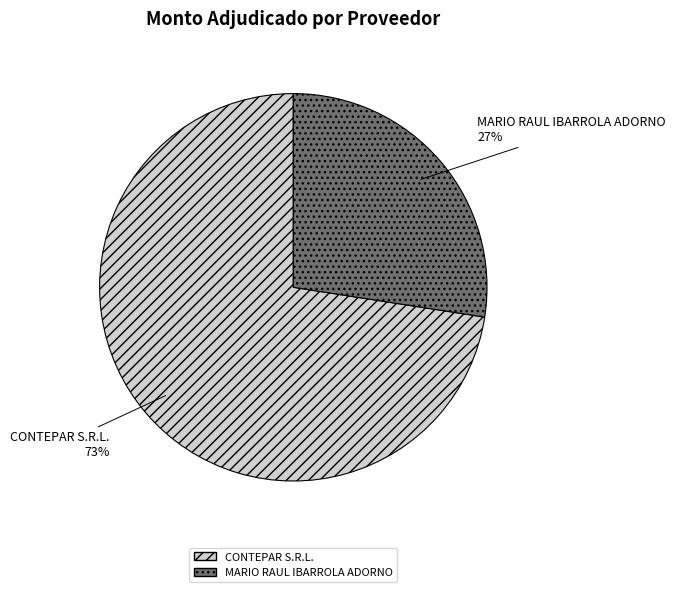

Rank the categories by value from highest to lowest.

CONTEPAR S.R.L., MARIO RAUL IBARROLA ADORNO